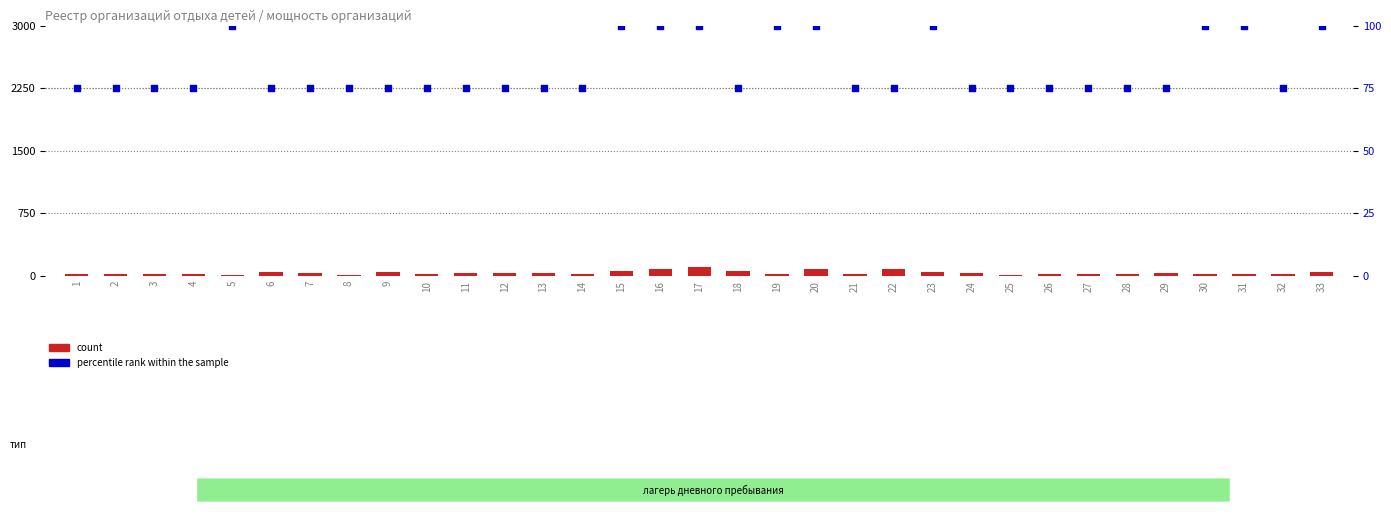

What are all the series names shown in the legend?

count, percentile rank within the sample